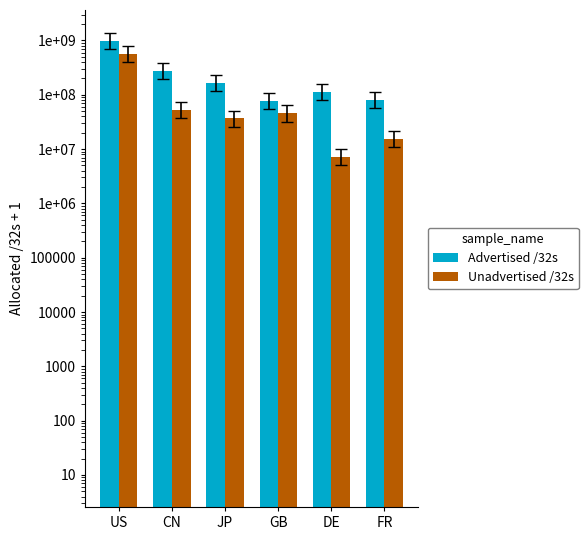

Is the value of Advertised /32s at GB greater than the value of Unadvertised /32s at DE?

Yes